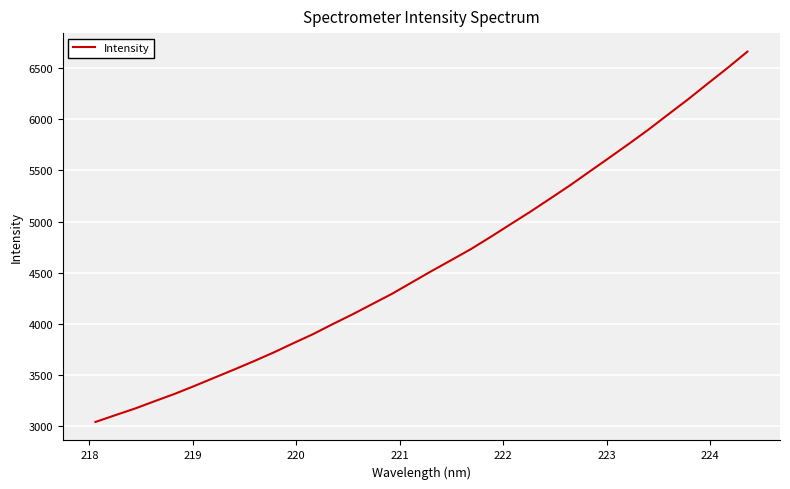

What is the minimum value shown in the chart?

3039.6